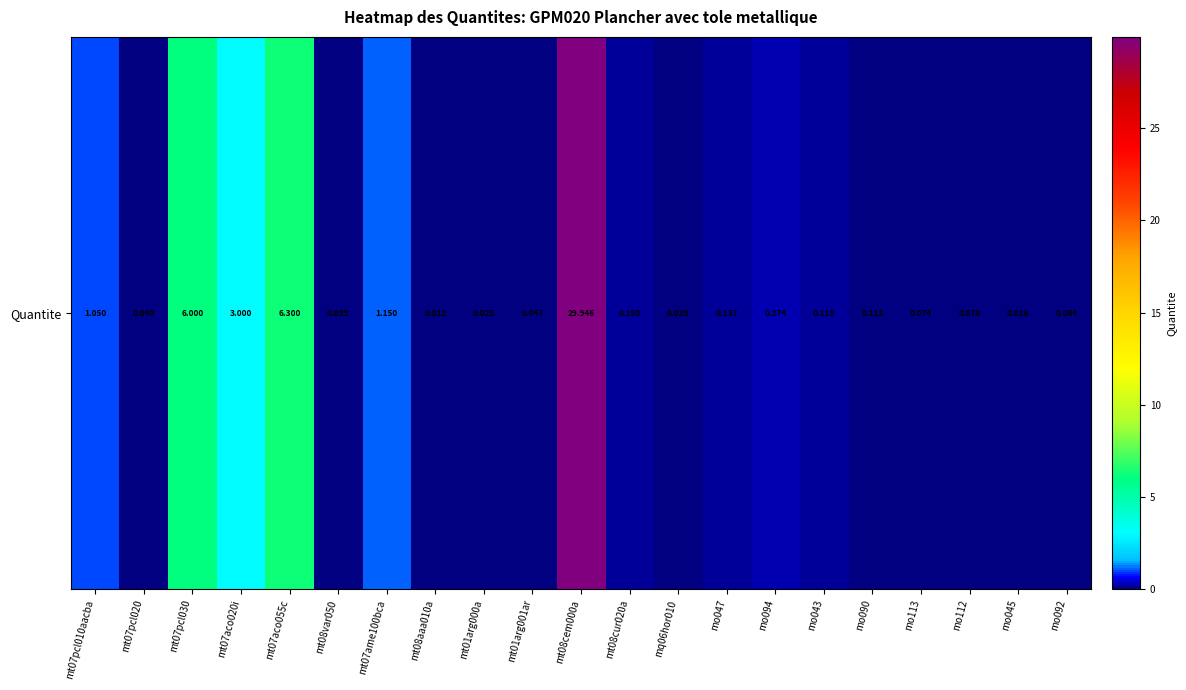

What is the average value?

2.3